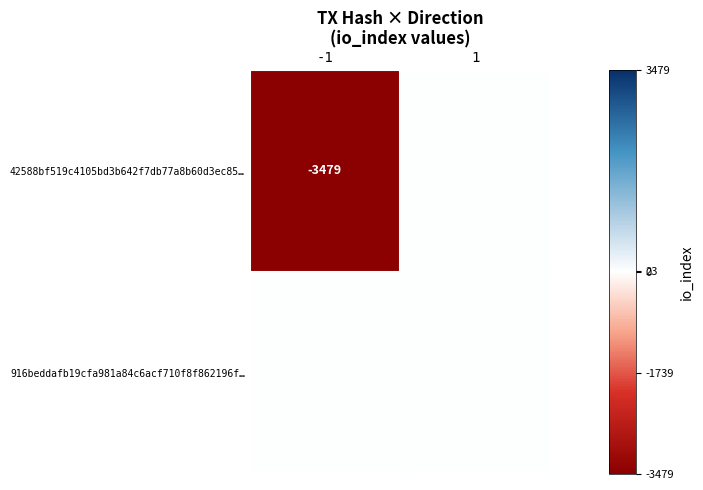

Is it true that 42588bf519c4105bd3b642f7db77a8b60d3ec85… equals -6178 at -1?

False